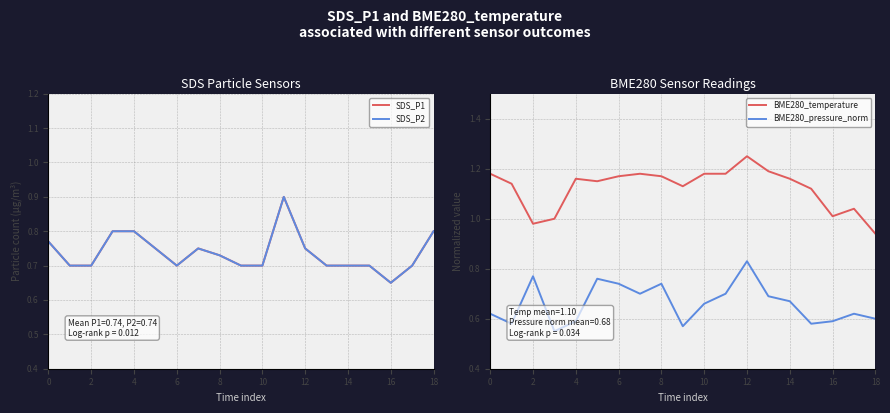

What is the greatest value displayed?

1.2